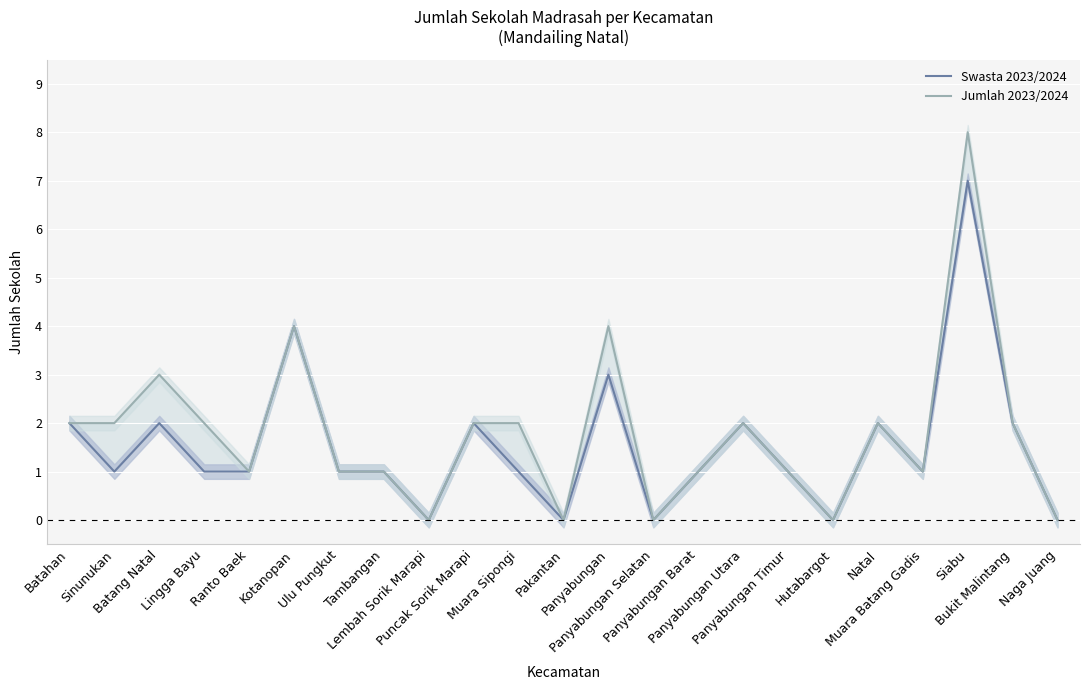

Where does the Swasta 2023/2024 series first go above 1?

Batahan